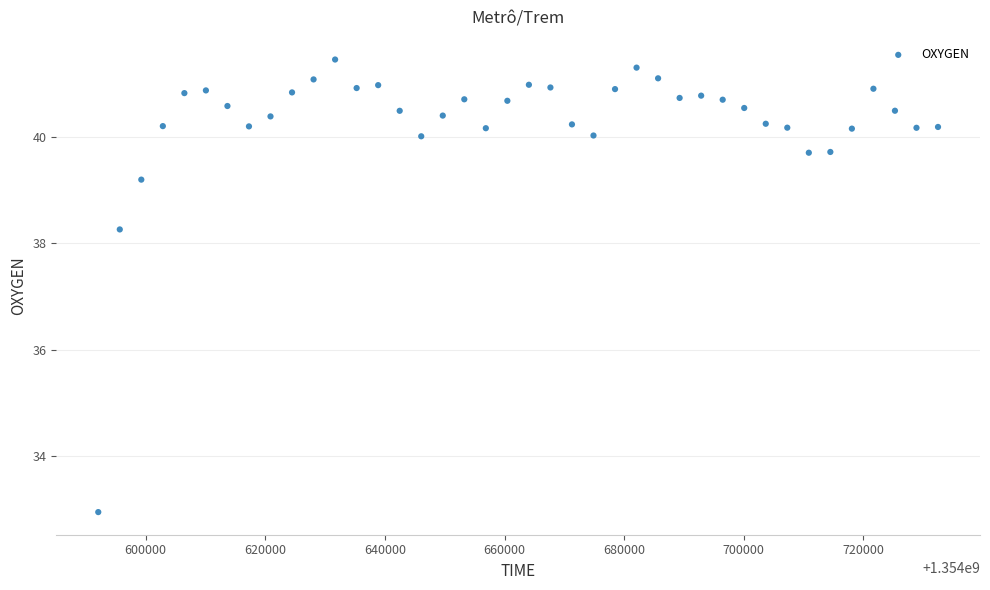

What is the range of X values (max minus min)?

140396.0